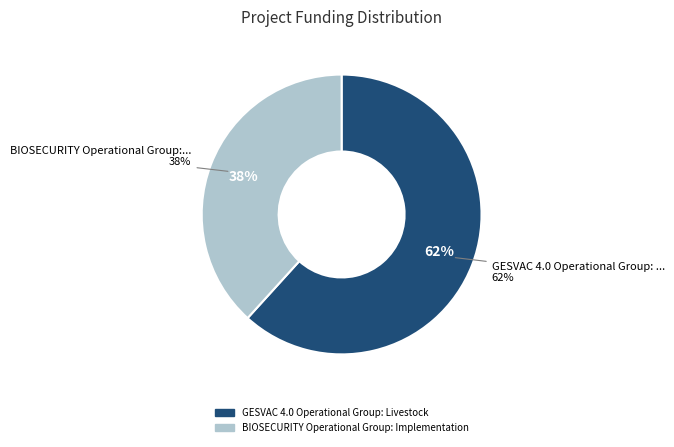

To the nearest percent, what percentage of the pie is GESVAC 4.0 Operational Group: Livestock?

62%